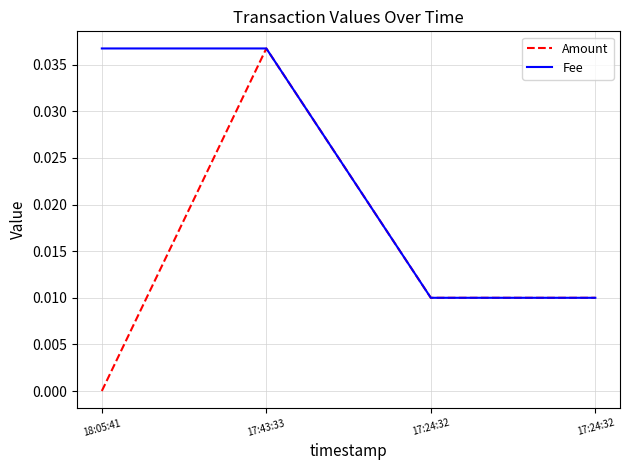

True or false: Amount and Fee intersect in this chart.

False